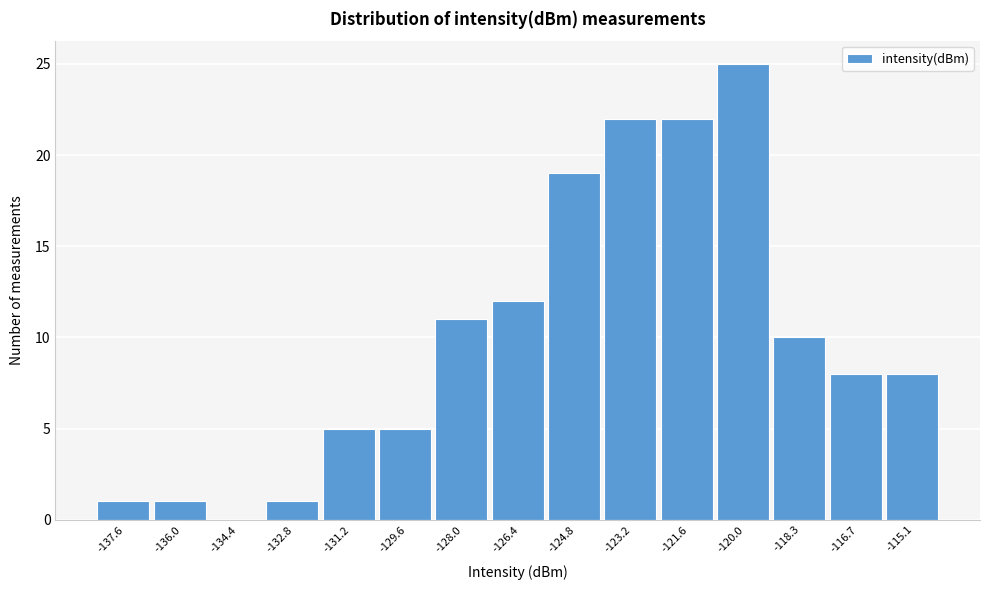

Reading right to left, transcribe all the data shown in this chart.

-115.1=8	-116.7=8	-118.3=10	-120.0=25	-121.6=22	-123.2=22	-124.8=19	-126.4=12	-128.0=11	-129.6=5	-131.2=5	-132.8=1	-134.4=0	-136.0=1	-137.6=1